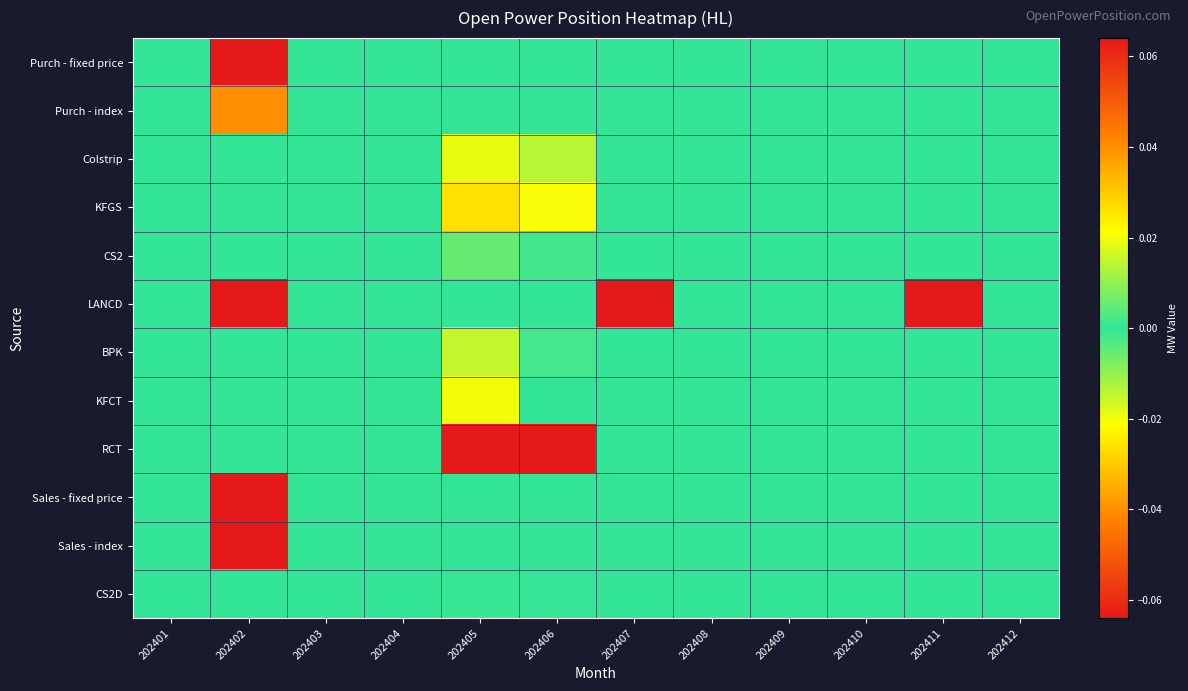

How many series are shown in this chart?

12